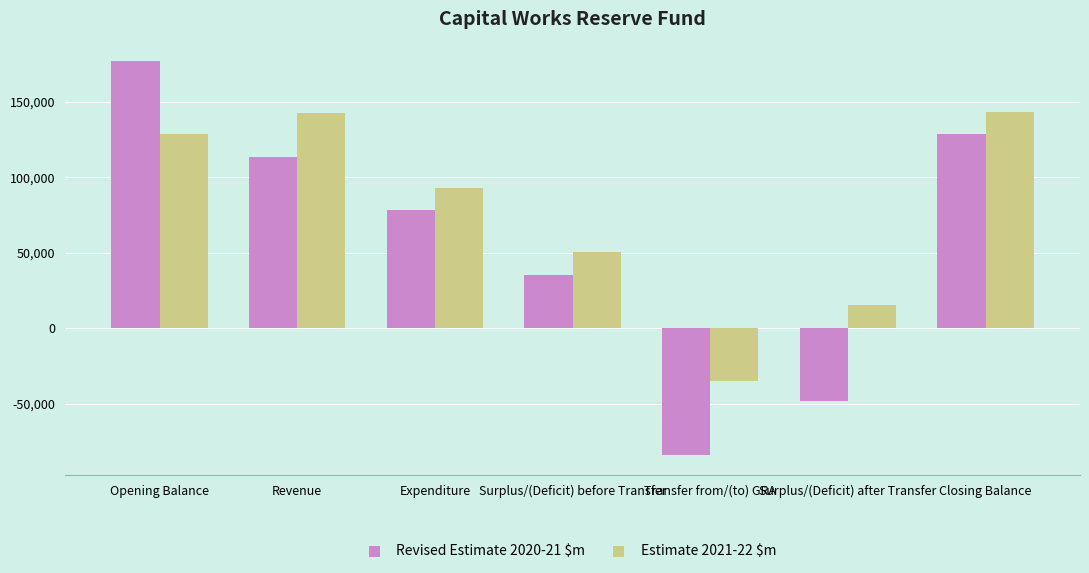

Which series has the largest range (max minus min)?

Revised Estimate 2020-21 $m